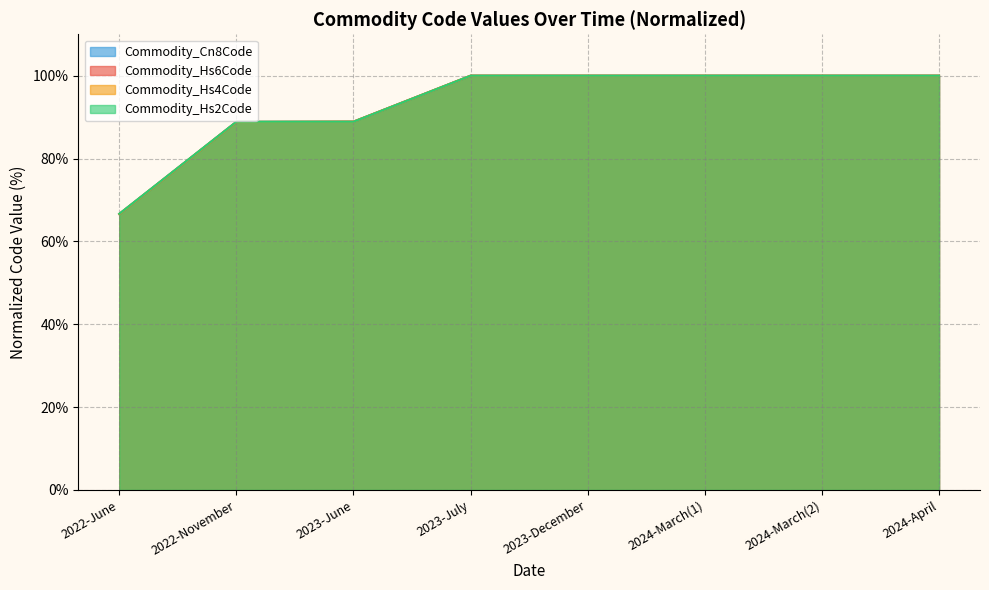

What is the greatest value displayed?

100.0